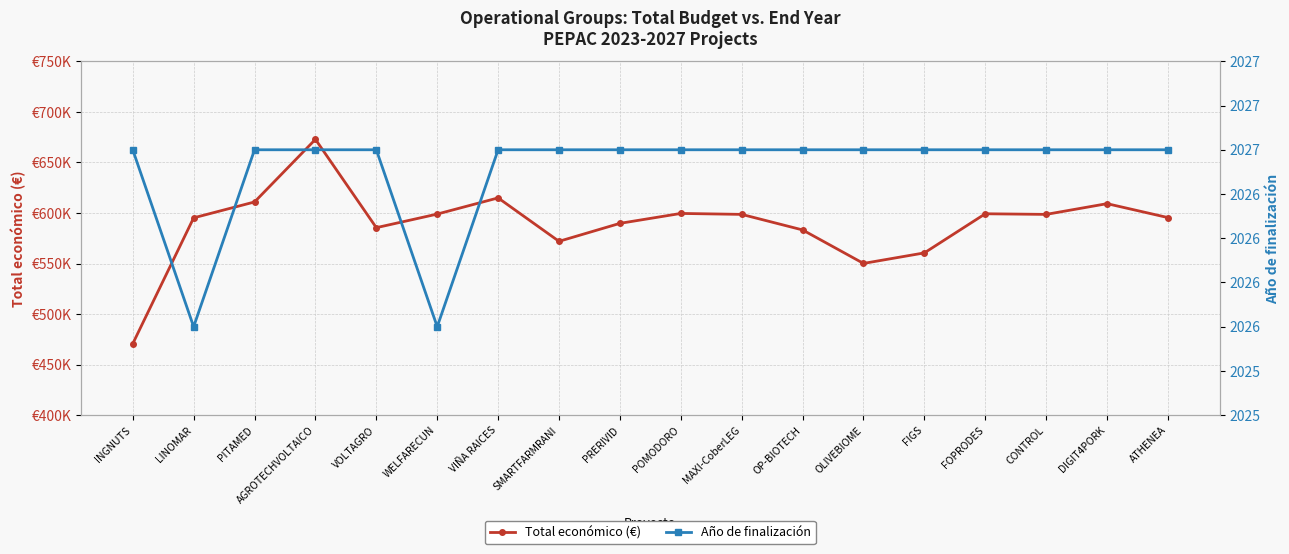

Reading left to right, list all the values displayed in this chart.

Total económico (€): INGNUTS=470675	LINOMAR=595173	PITAMED=610889	AGROTECHVOLTAICO=672807	VOLTAGRO=585460	WELFARECUN=598909	VIÑA RAICES=614907	SMARTFARMRANI=571965	PRERIVID=589731	POMODORO=599540	MAXI-CoberLEG=598609	OP-BIOTECH=583223	OLIVEBIOME=550111	FIGS=560529	FOPRODES=599211	CONTROL=598597	DIGIT4PORK=609206	ATHENEA=595436
Año de finalización: INGNUTS=2027	LINOMAR=2026	PITAMED=2027	AGROTECHVOLTAICO=2027	VOLTAGRO=2027	WELFARECUN=2026	VIÑA RAICES=2027	SMARTFARMRANI=2027	PRERIVID=2027	POMODORO=2027	MAXI-CoberLEG=2027	OP-BIOTECH=2027	OLIVEBIOME=2027	FIGS=2027	FOPRODES=2027	CONTROL=2027	DIGIT4PORK=2027	ATHENEA=2027